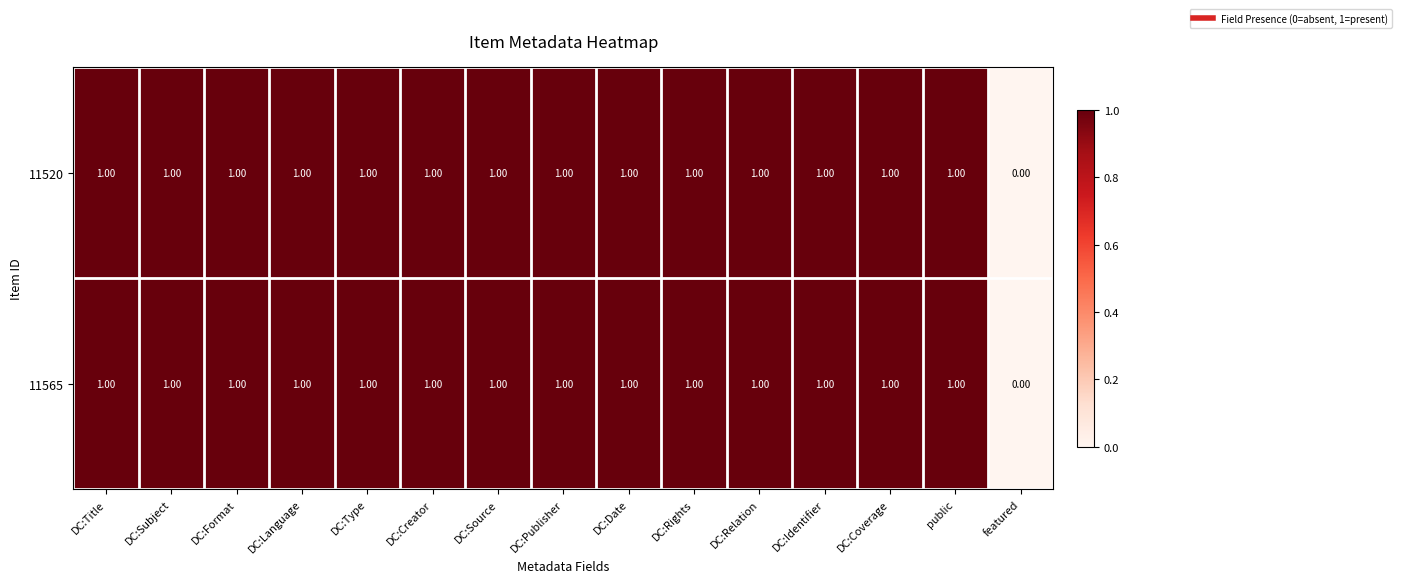

What is the sum of all 11520 values?

14